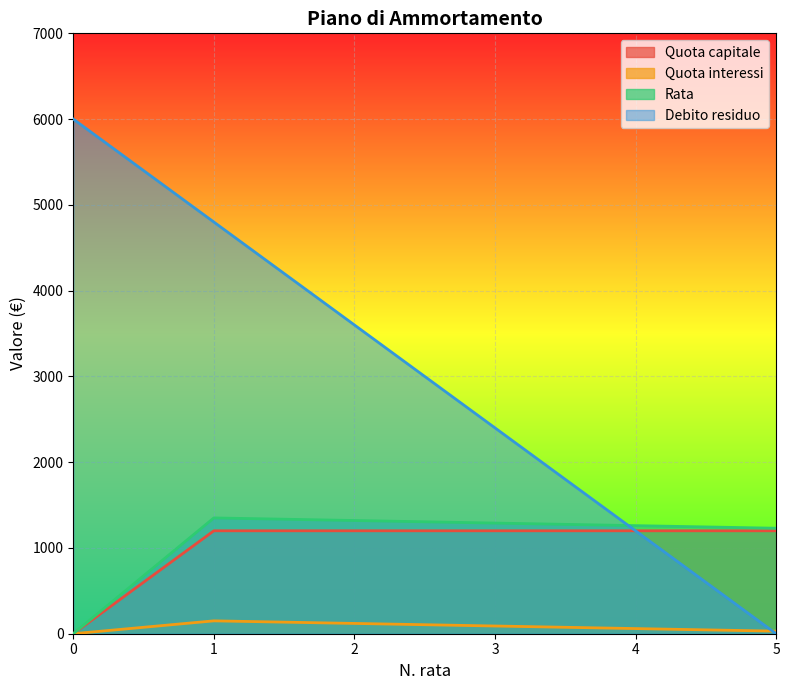

Which series has the largest total across all categories?

Debito residuo